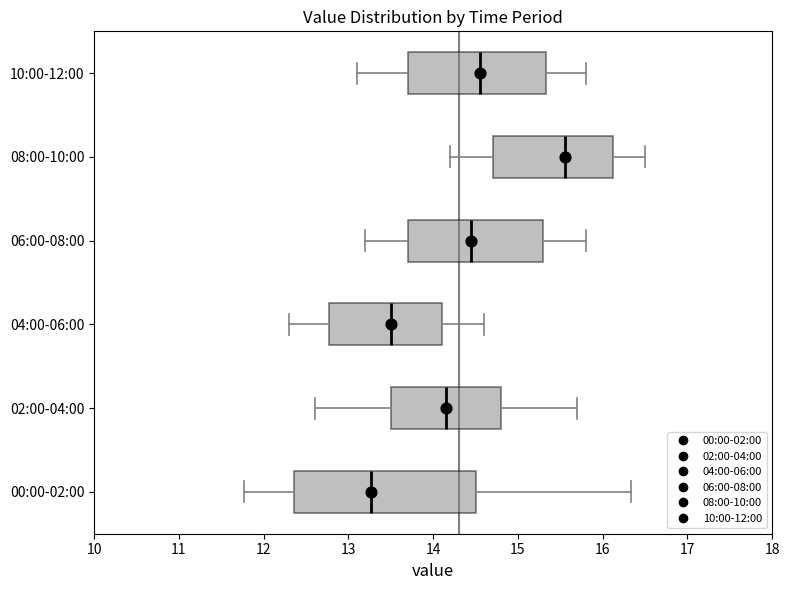

Which box's median line is the furthest to the left?

00:00-02:00